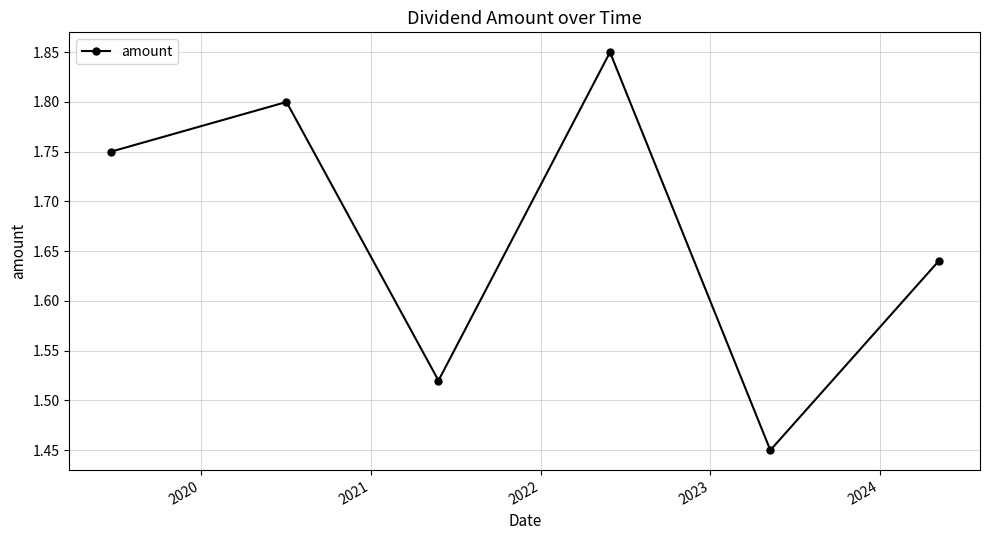

How many distinct data groups are displayed?

1